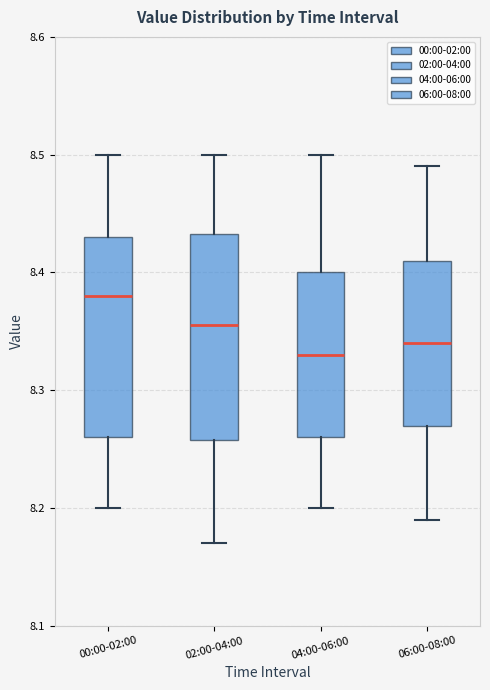

Reading left to right, read every box against the y-axis: the position of its median line, the range the box covers, and the ends of its whiskers. The values are not printed on the chart, so give them approximately, as read against the axis.

00:00-02:00: median 8.38, box 8.26 to 8.43, whiskers 8.20 to 8.50
02:00-04:00: median 8.36, box 8.26 to 8.43, whiskers 8.17 to 8.50
04:00-06:00: median 8.33, box 8.26 to 8.40, whiskers 8.20 to 8.50
06:00-08:00: median 8.34, box 8.27 to 8.41, whiskers 8.19 to 8.49